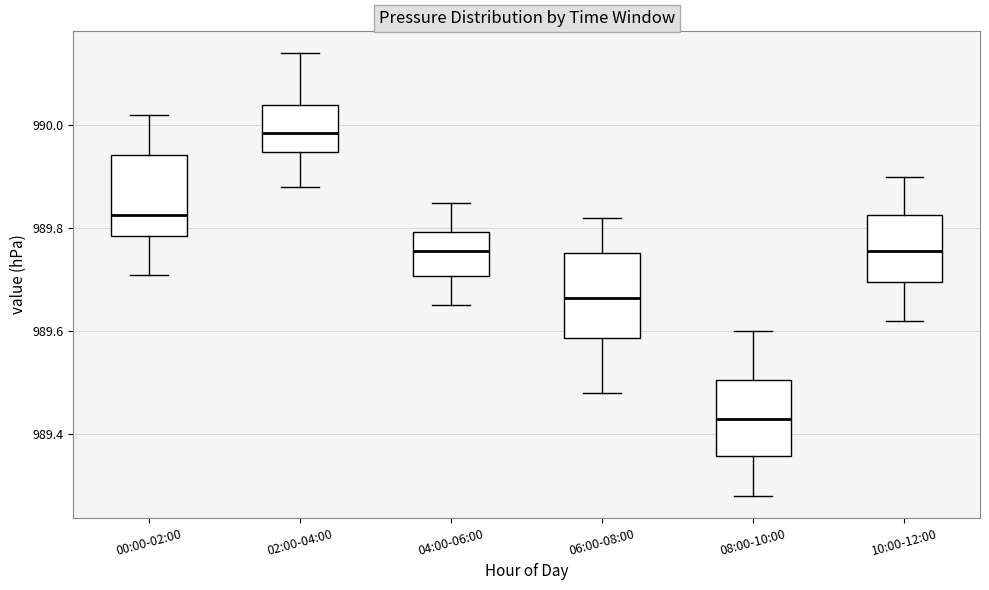

Reading left to right, transcribe this box plot: for each box, give where its median line is, the range the box spans, and where its two whiskers end, as read against the y-axis. The values are not printed on the chart, so give them approximately, as read against the axis.

00:00-02:00: median 989.82, box 989.78 to 989.94, whiskers 989.72 to 990.02
02:00-04:00: median 989.98, box 989.94 to 990.04, whiskers 989.88 to 990.14
04:00-06:00: median 989.76, box 989.70 to 989.80, whiskers 989.66 to 989.86
06:00-08:00: median 989.66, box 989.58 to 989.76, whiskers 989.48 to 989.82
08:00-10:00: median 989.44, box 989.36 to 989.50, whiskers 989.28 to 989.60
10:00-12:00: median 989.76, box 989.70 to 989.82, whiskers 989.62 to 989.90